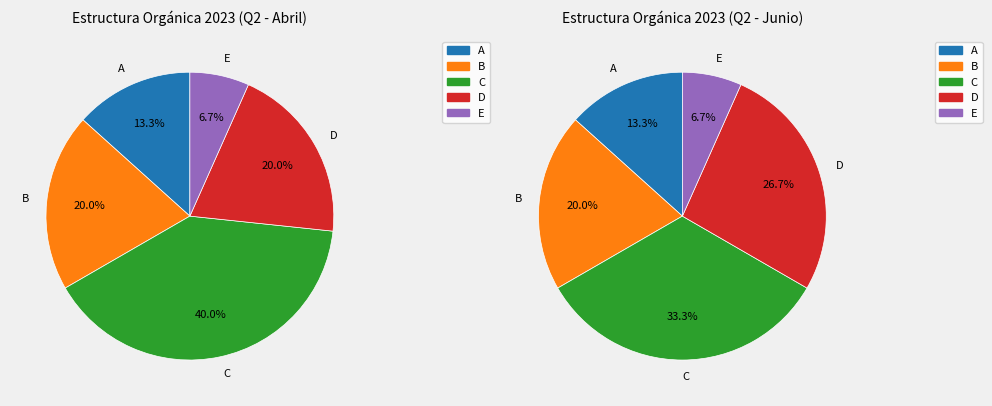

Is Subdirección de Enlace Administrativo the majority of the pie?

No